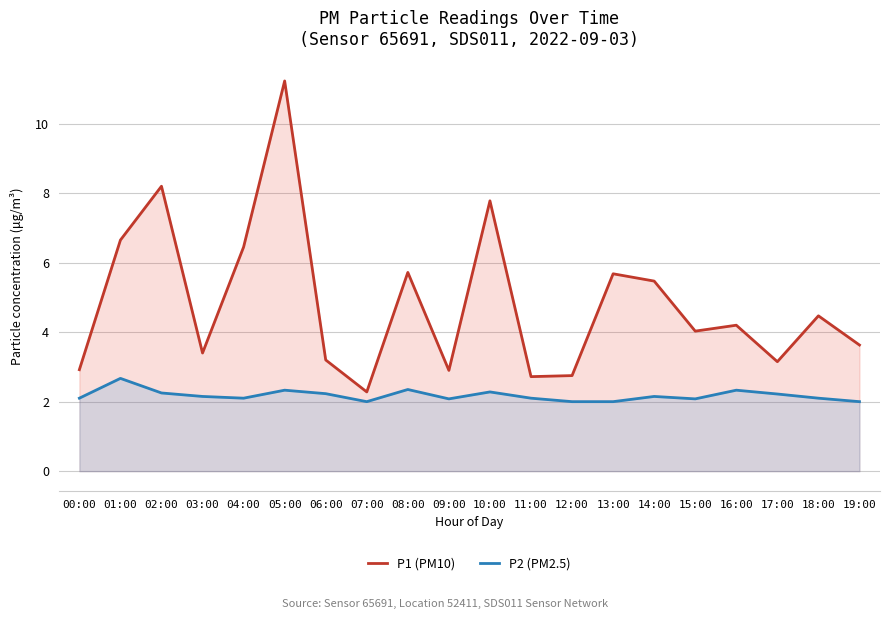

How many lines are shown in the chart?

2